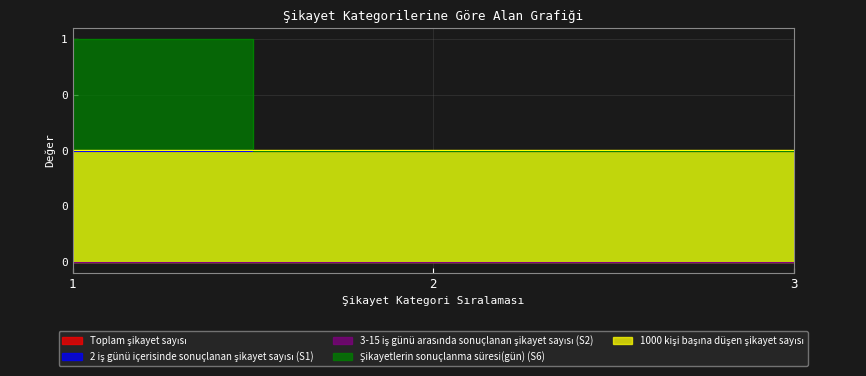

Which series has the widest spread of values?

Şikayetlerin sonuçlanma süresi(gün) (S6)